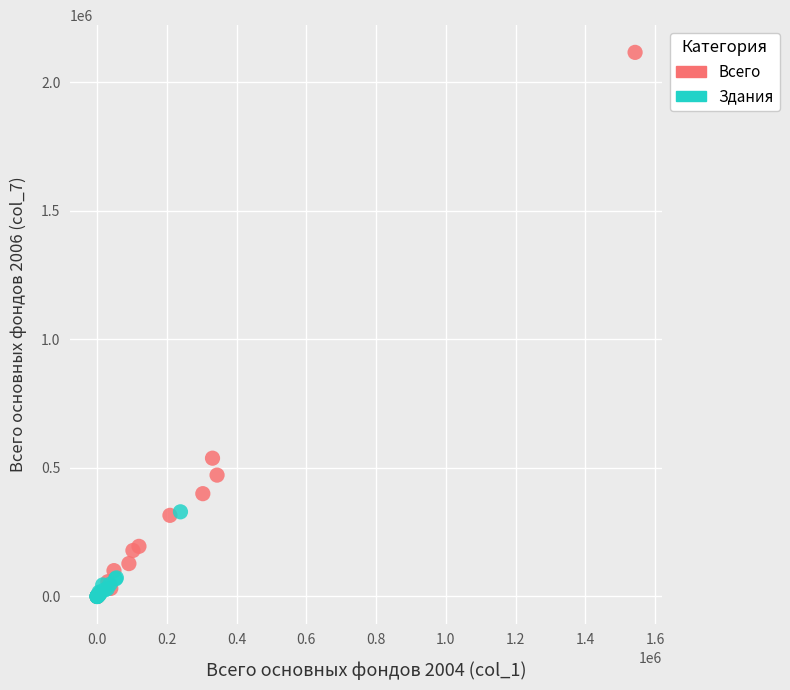

Which series contains the highest Y value?

Всего